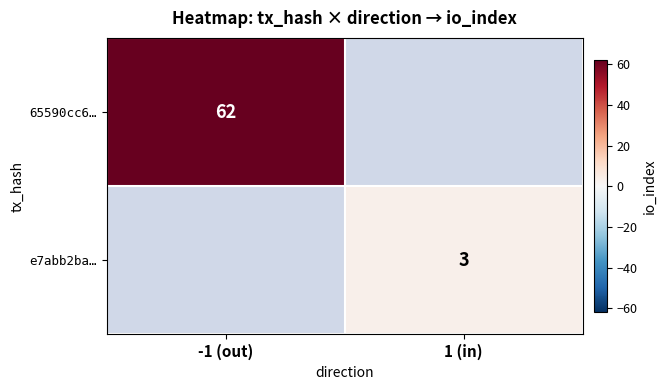

The 65590cc6… series shows 62 at -1 (out). True or false?

True